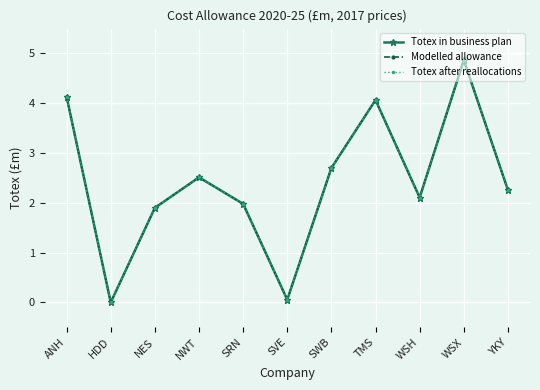

Which series has the largest total across all categories?

Totex in business plan